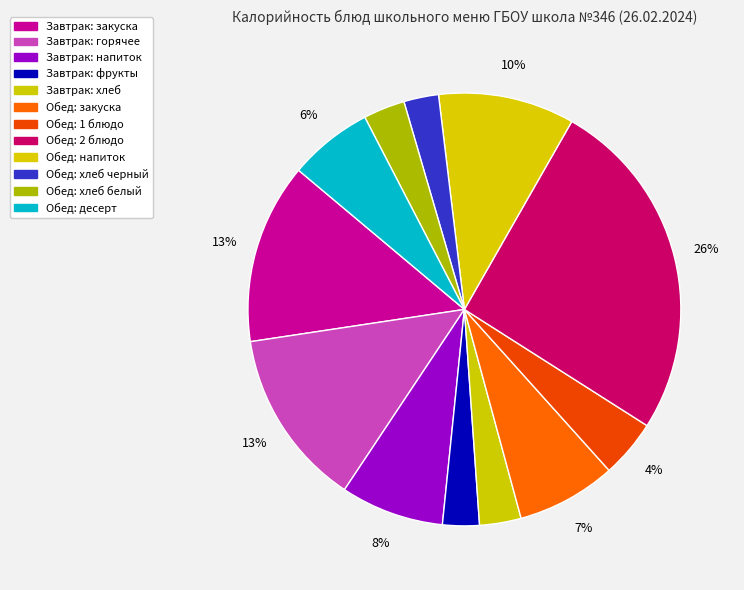

How many slices are in this pie chart?

12